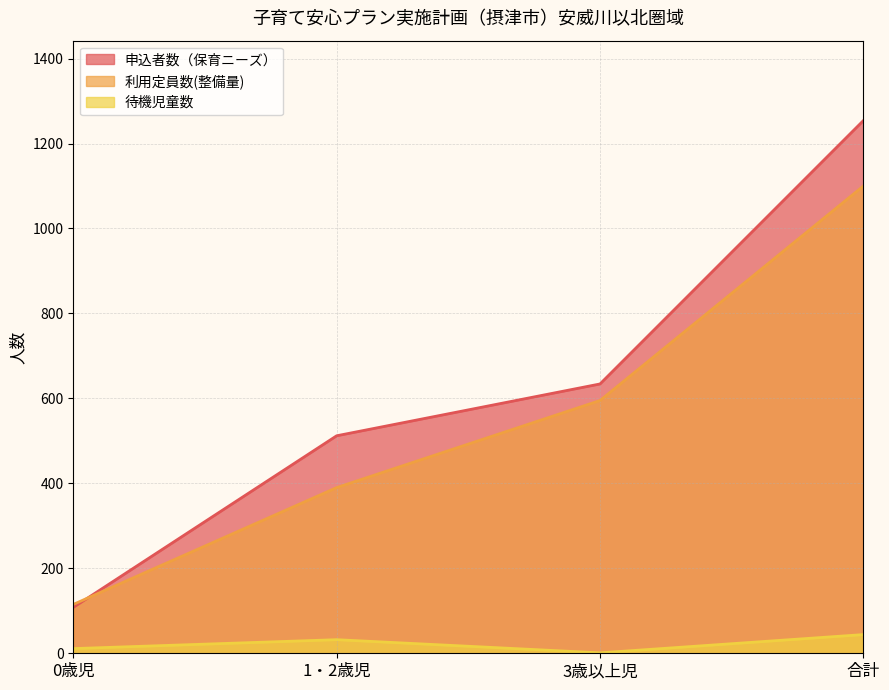

What is the minimum value for 申込者数（保育ニーズ）?

108